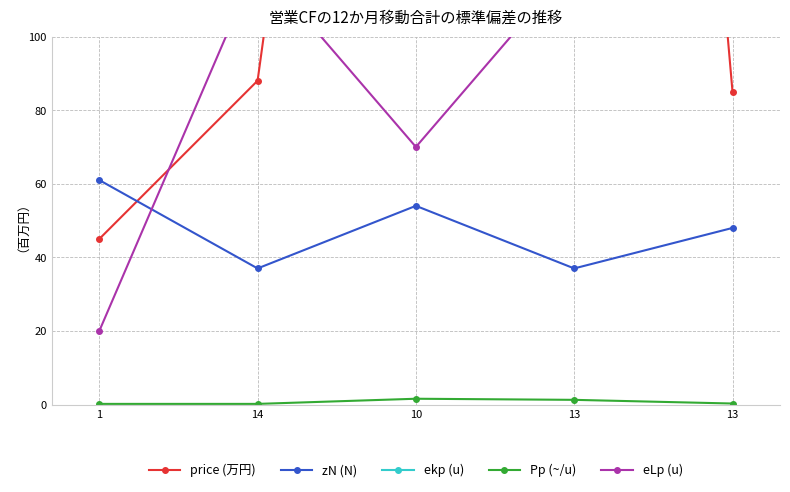

True or false: Pp (~/u) and price (万円) intersect in this chart.

False